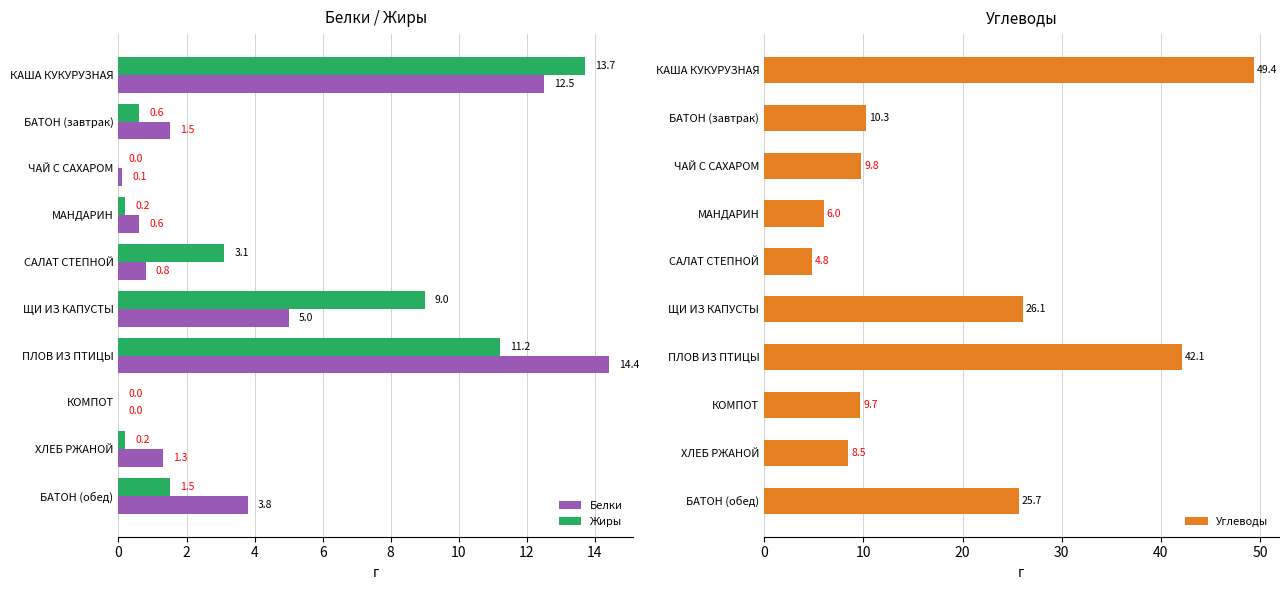

At which label does Белки reach its peak?

ПЛОВ ИЗ ПТИЦЫ